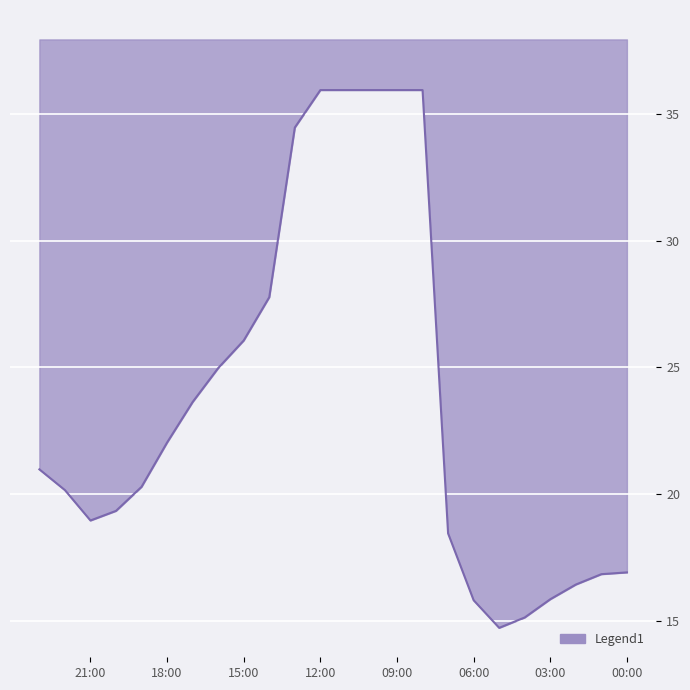

What is the change in value from 11:00 to 13:00?

-1.5